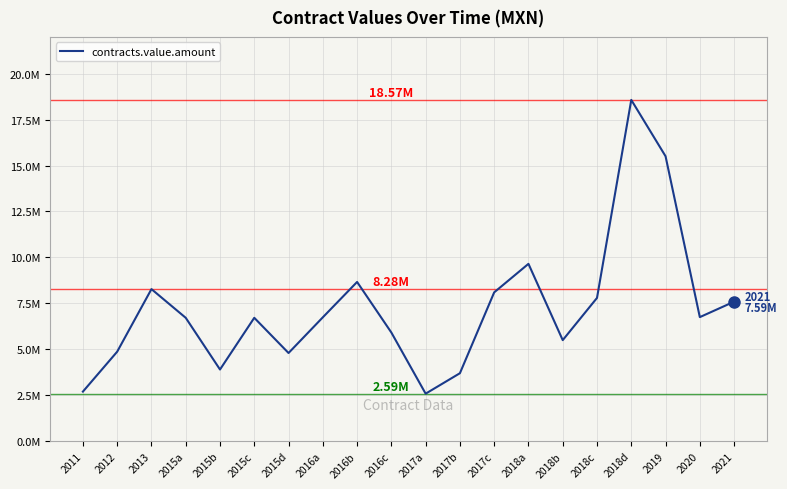

Does the chart have visible grid lines?

Yes